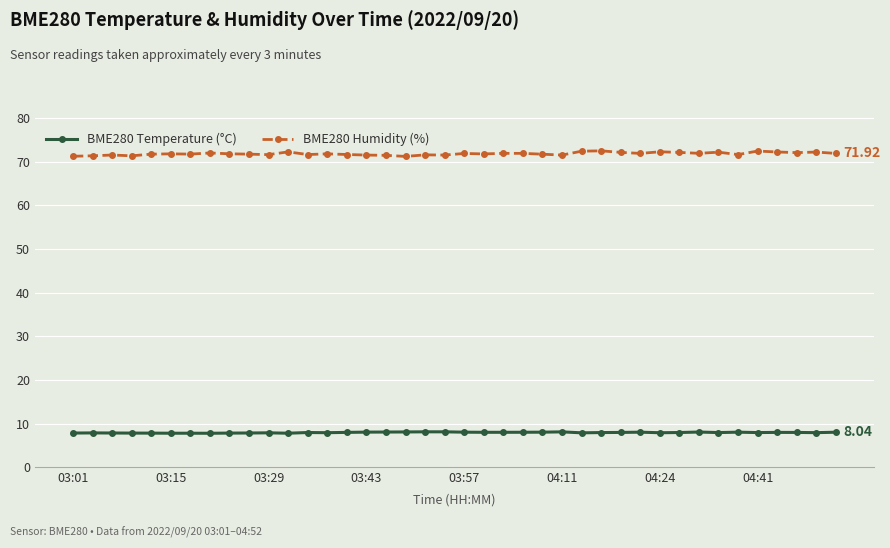

Which series has the widest spread of values?

BME280 Humidity (%)